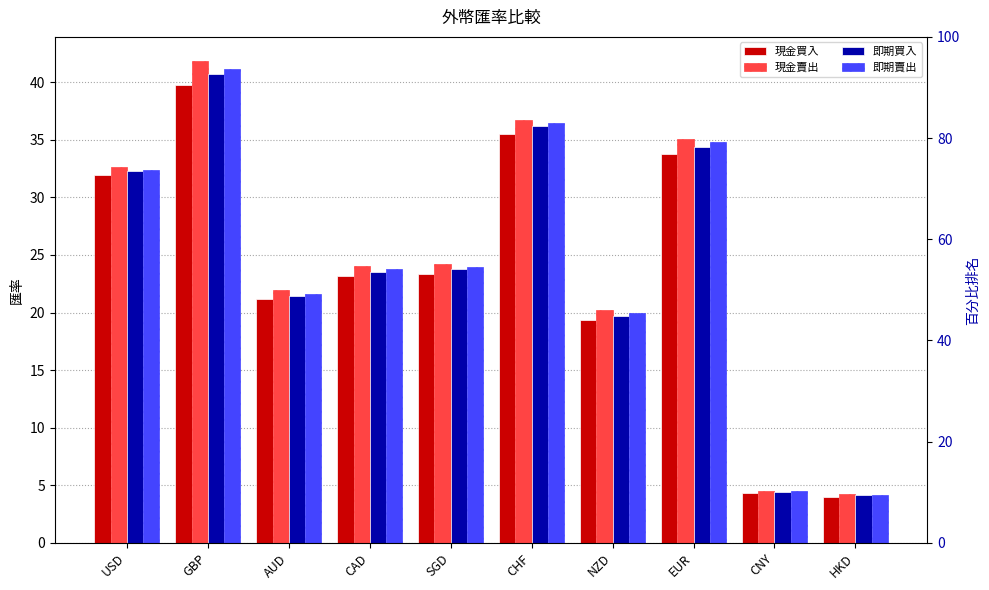

What is the spread (max minus min) of values at HKD?

0.2